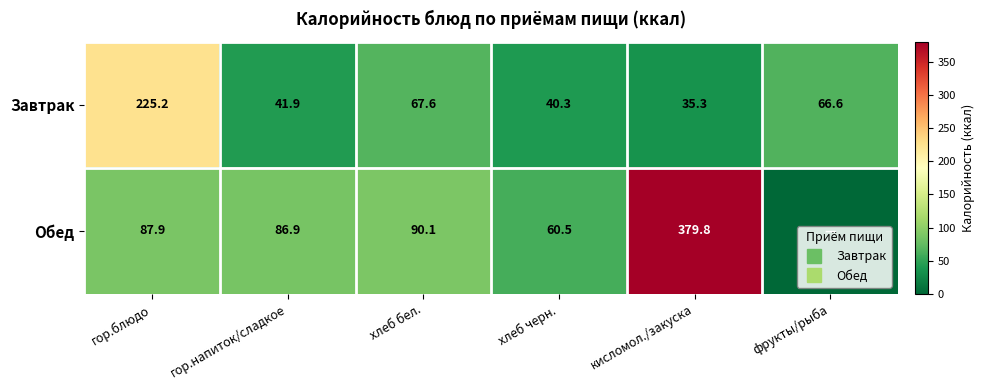

Which series has the largest total across all categories?

Обед